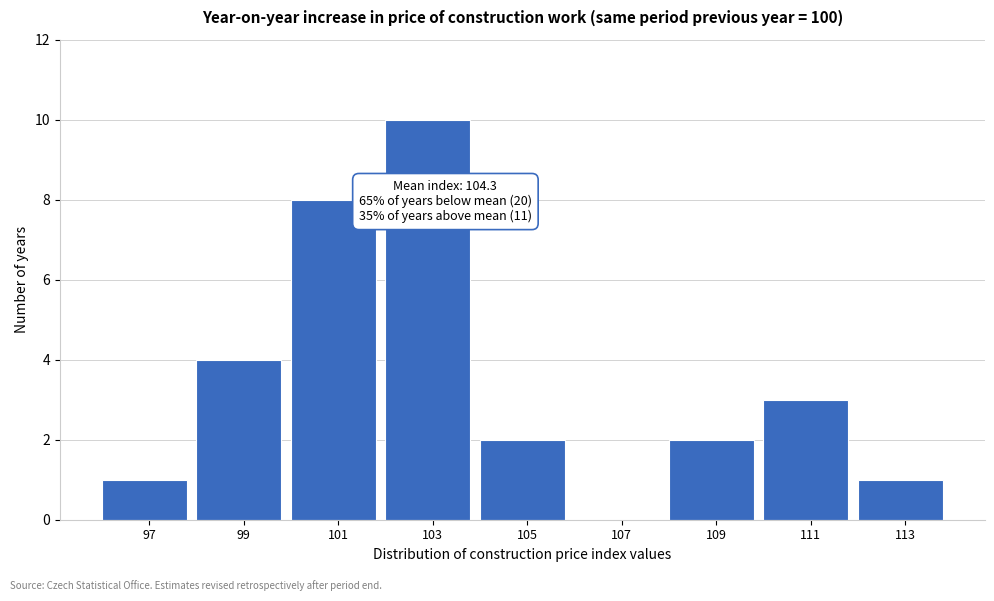

Is it true that the value at 99 is 4?

True